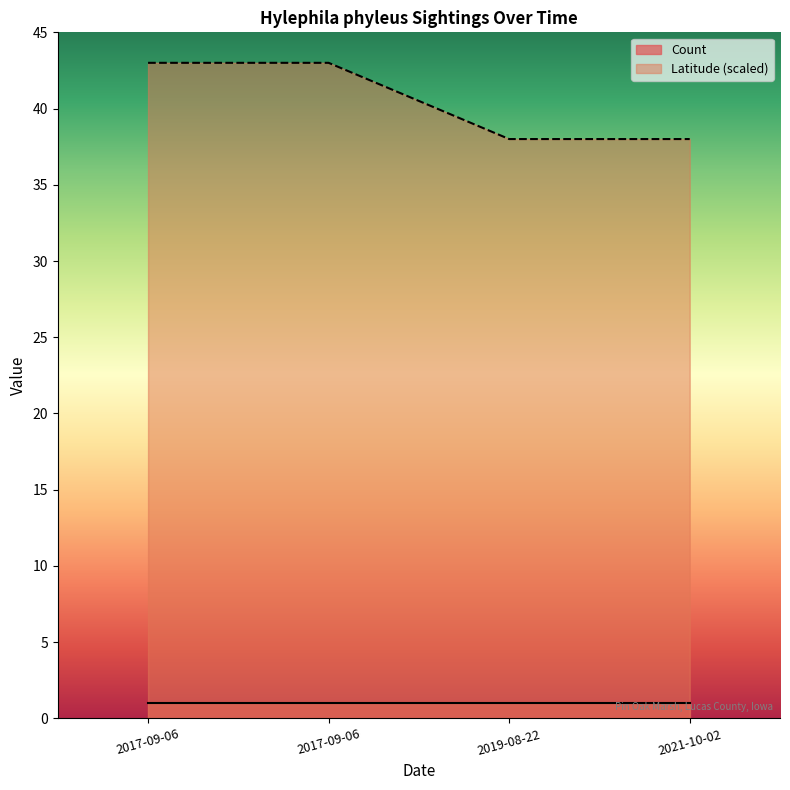

Rank the categories by value from lowest to highest.

2019-08-22, 2021-10-02, 2017-09-06, 2017-09-06